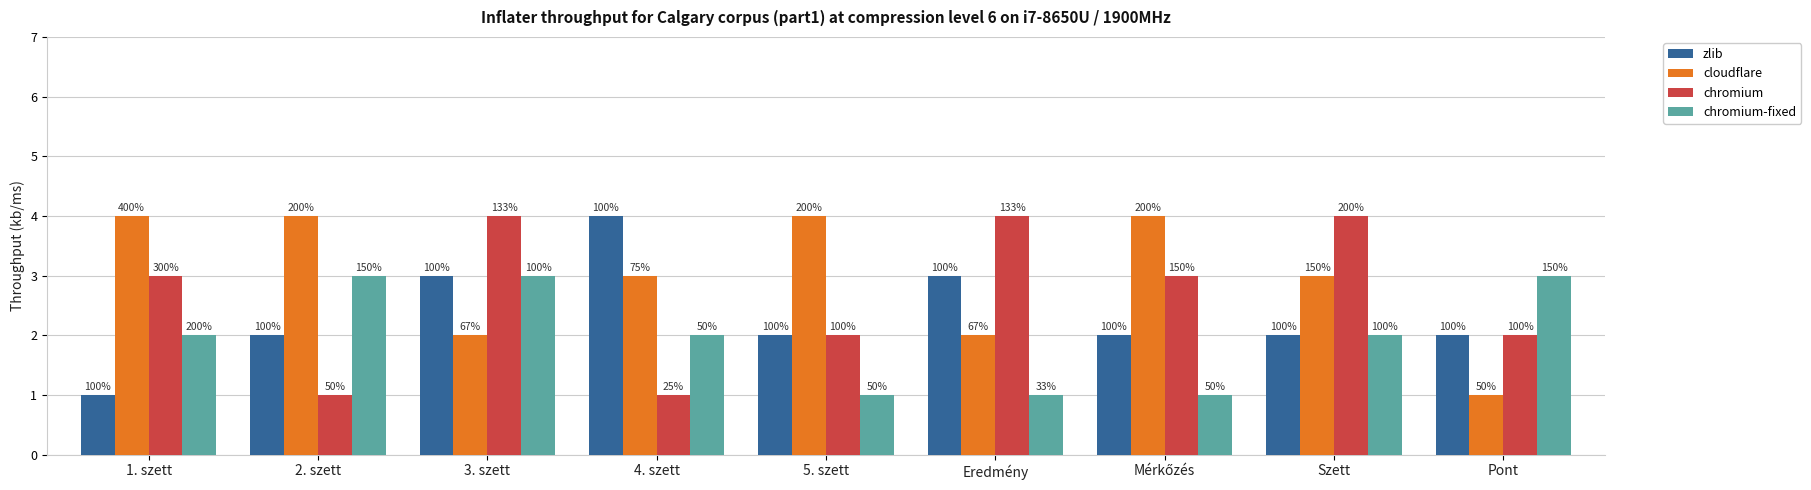

How many groups of bars are there?

9